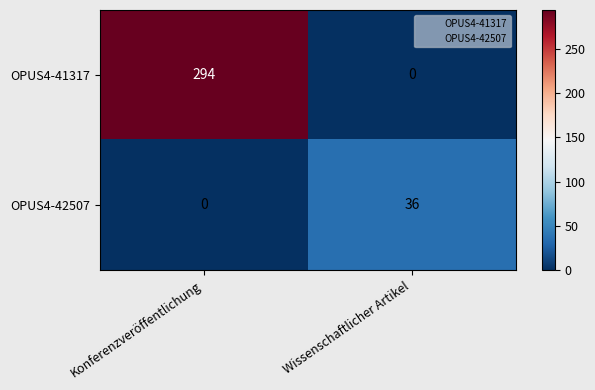

Which series has the largest range (max minus min)?

OPUS4-41317